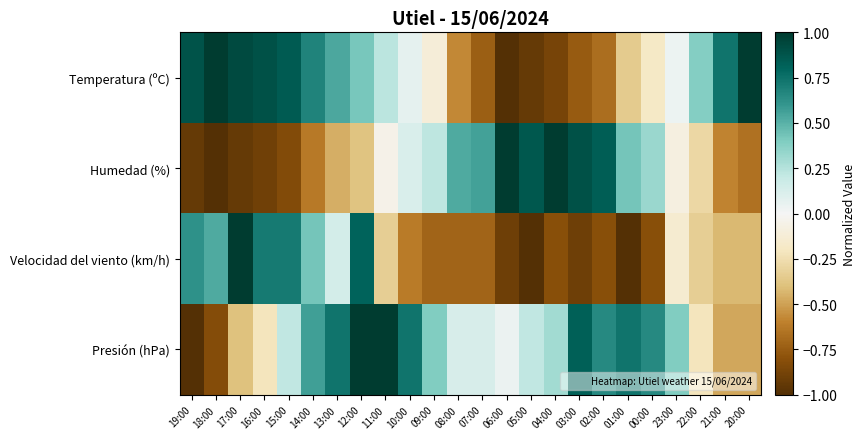

At which category does the chart reach its peak across all series?

18:00